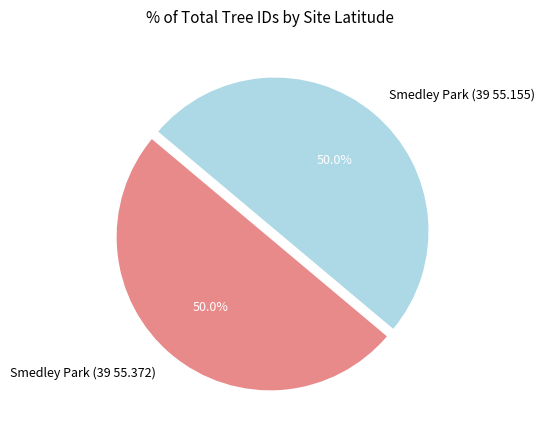

The Smedley Park (39 55.372) slice represents 50% of the pie. True or false?

True